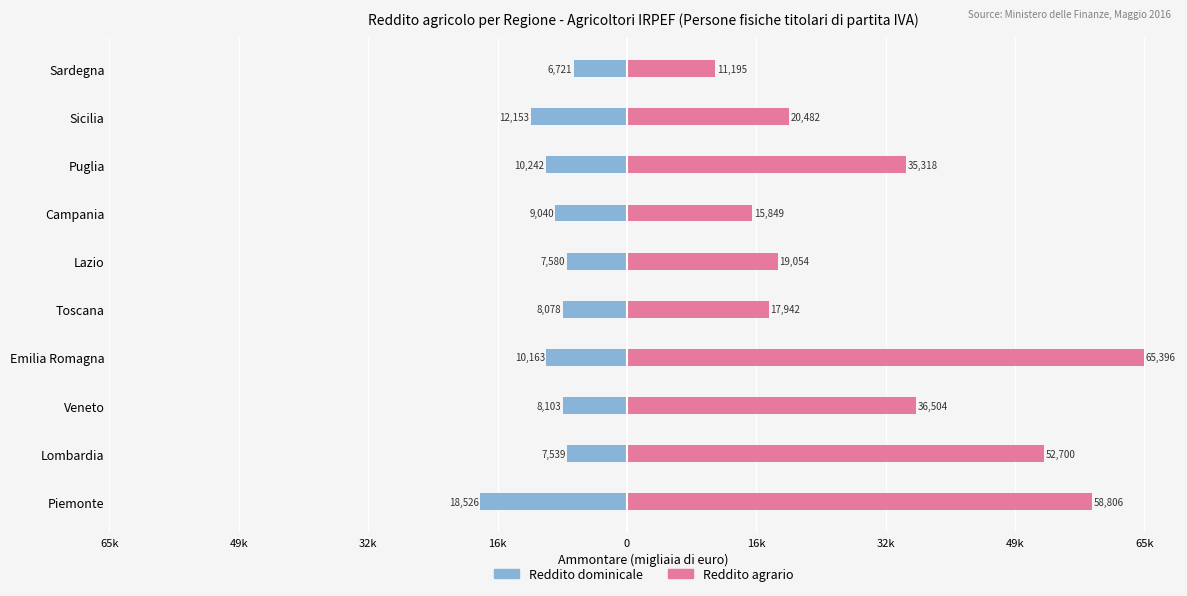

How many bars are there in total?

20